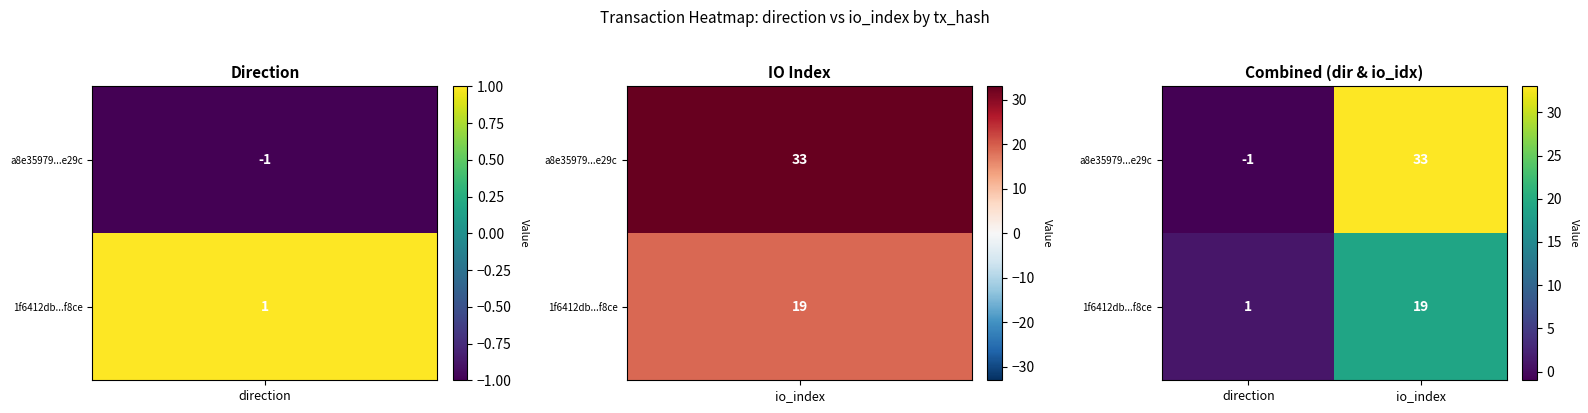

What is the maximum value shown in the chart?

33